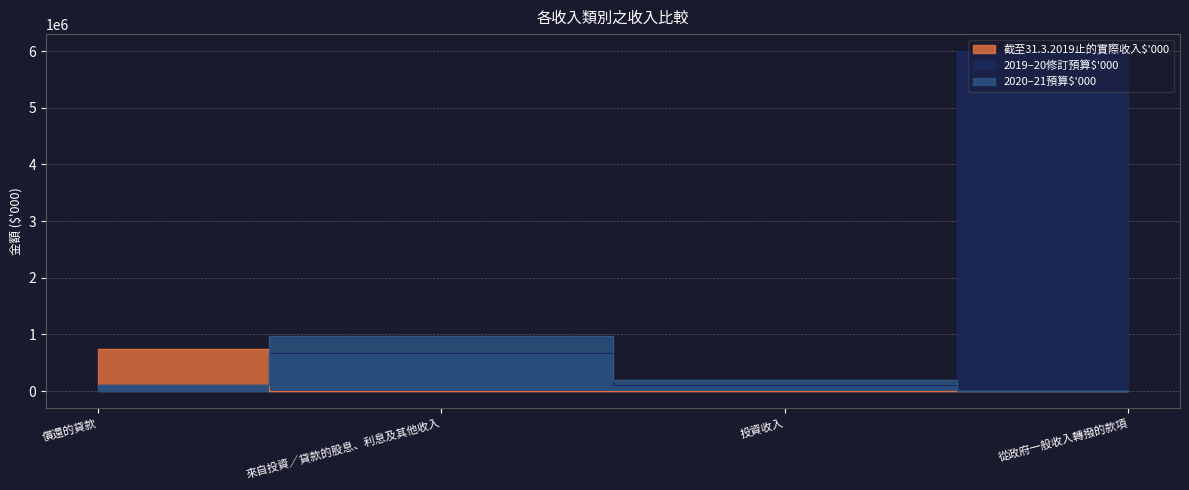

Which category has the lowest value across all series?

來自投資／貸款的股息、利息及其他收入